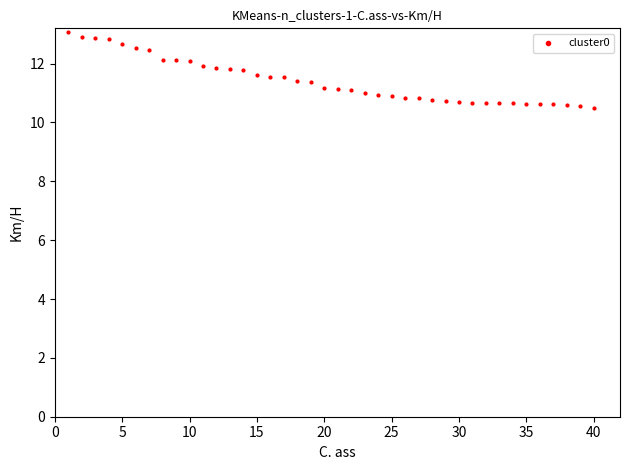

What is the range of X values (max minus min)?

39.0